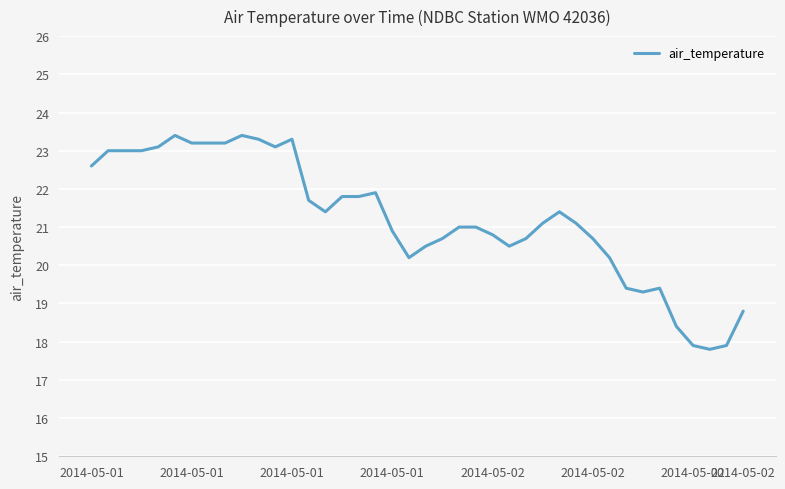

What is the difference between the maximum and minimum values?

5.6